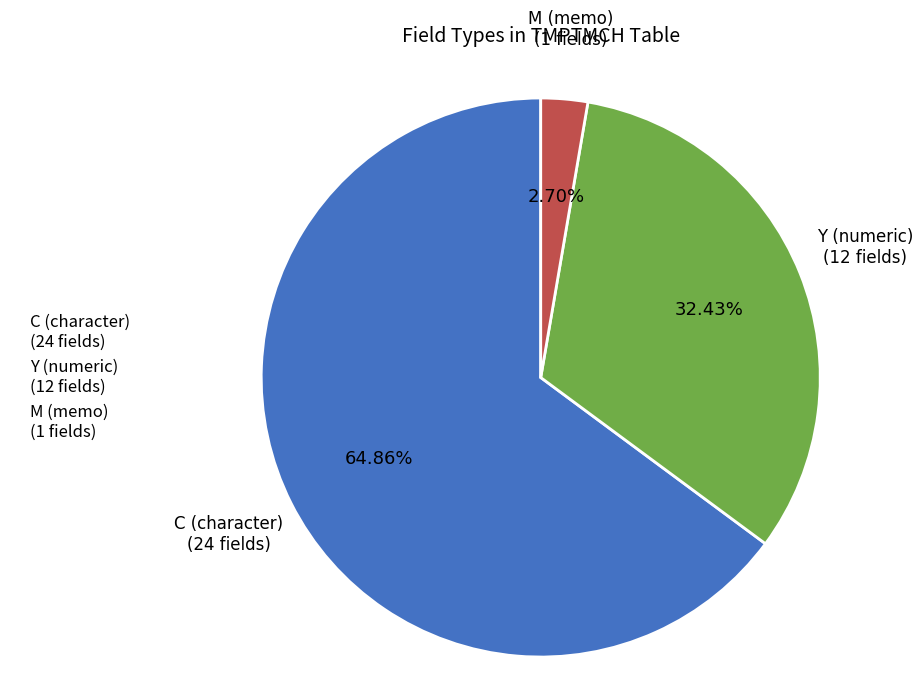

To the nearest percent, what portion does C represent?

65%